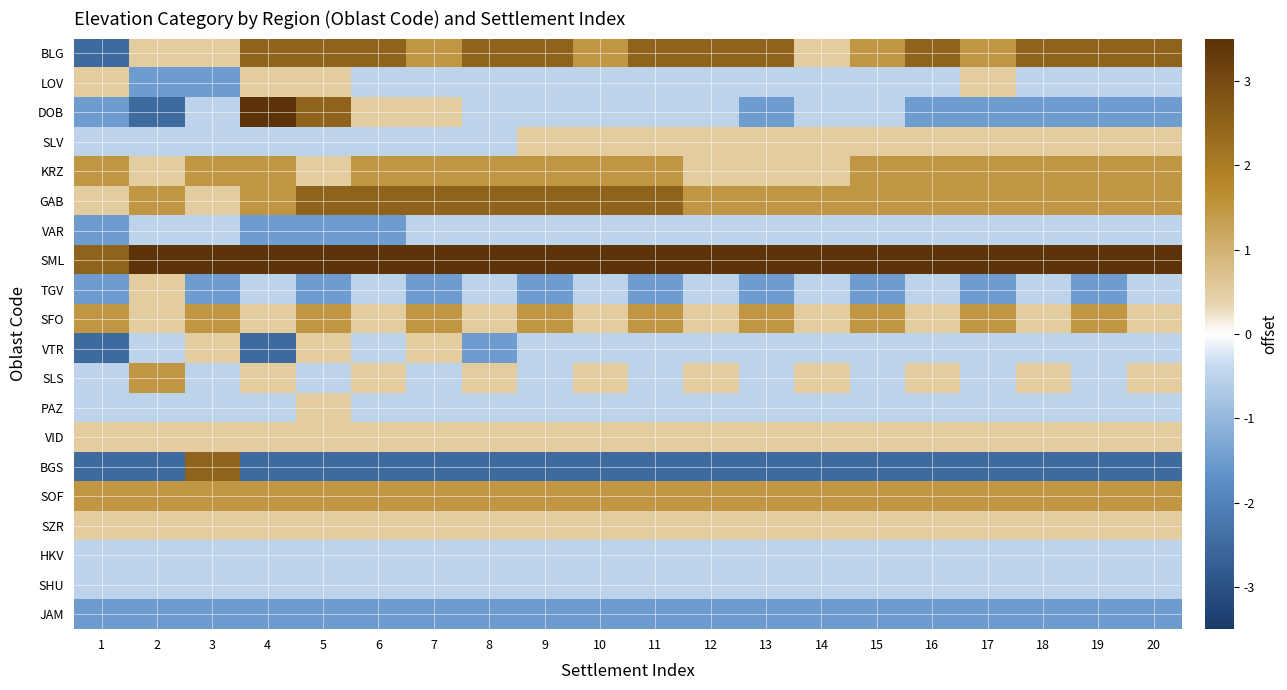

Which series changed the most between 3 and 20?

BGS